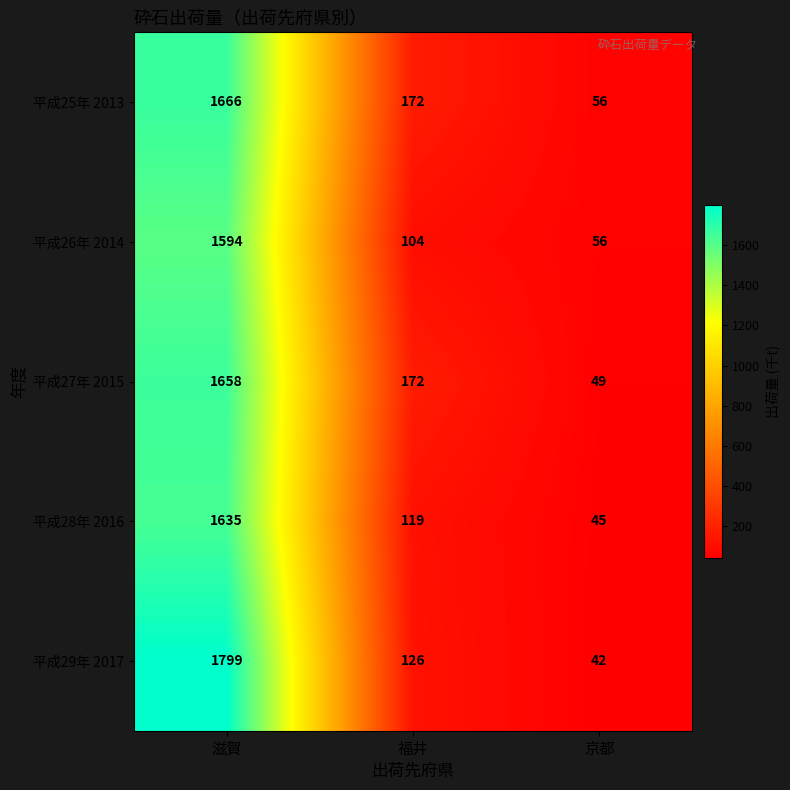

What is the total value across all series at 滋賀?

8352